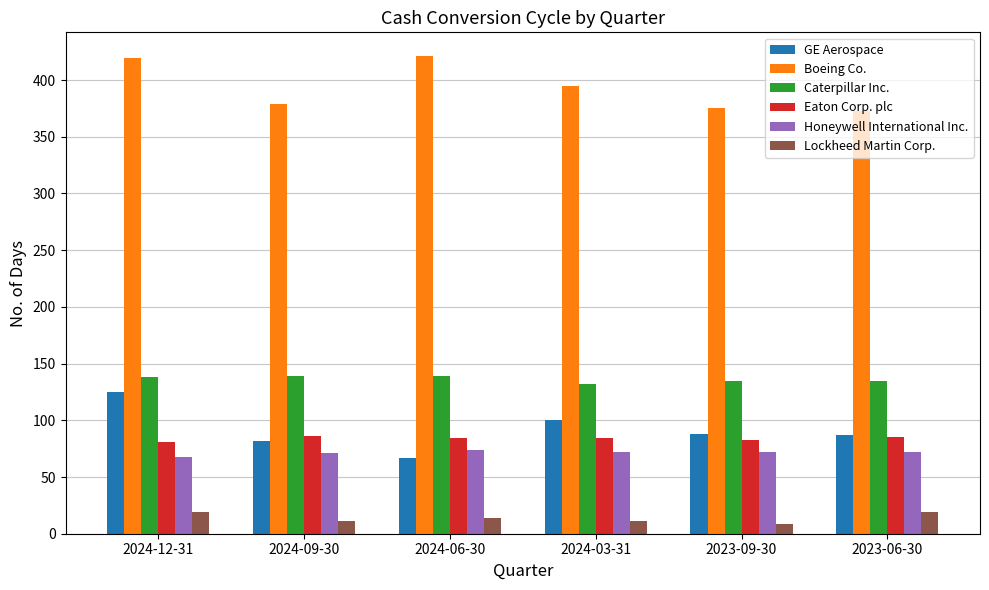

How many Honeywell International Inc. values are between 71 and 72?

4